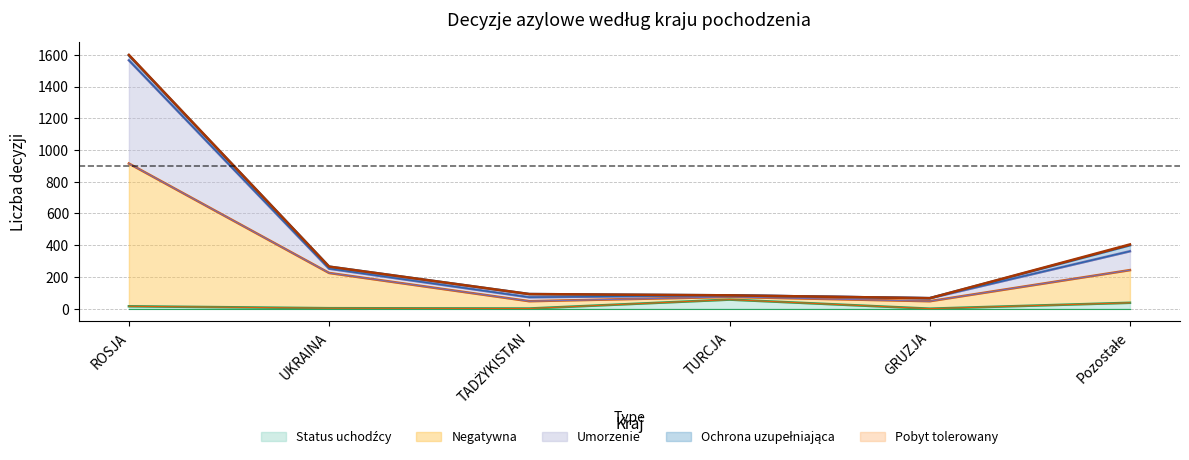

Does the chart have visible grid lines?

Yes